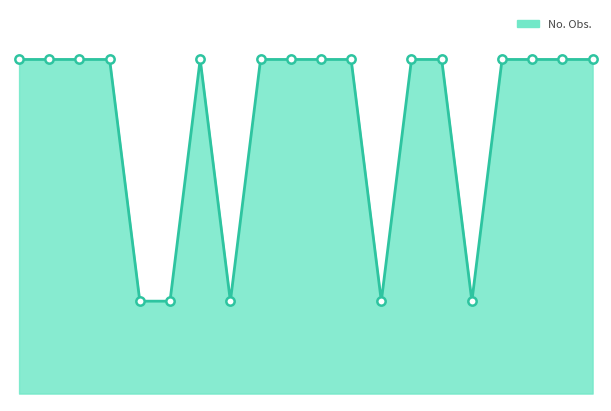

What is the sum of all values?

1474.5